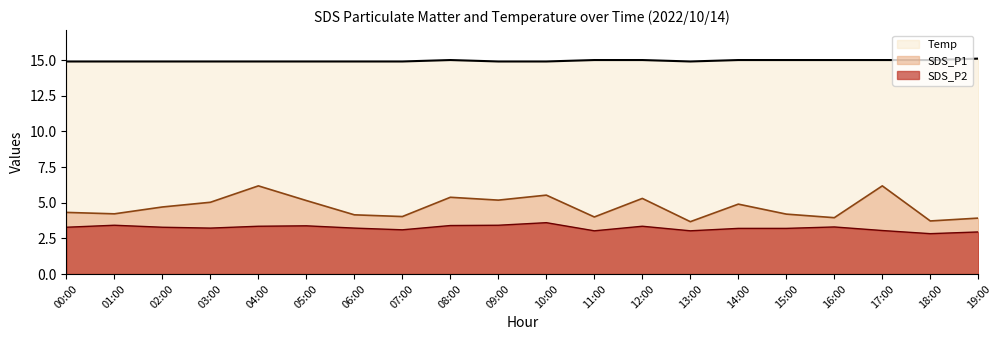

Reading left to right, what are all the values shown in this chart?

SDS_P1: 00:00=4.3	01:00=4.2	02:00=4.7	03:00=5.0	04:00=6.2	05:00=5.2	06:00=4.2	07:00=4.0	08:00=5.4	09:00=5.2	10:00=5.5	11:00=4.0	12:00=5.3	13:00=3.7	14:00=4.9	15:00=4.2	16:00=4.0	17:00=6.2	18:00=3.7	19:00=3.9
SDS_P2: 00:00=3.3	01:00=3.4	02:00=3.3	03:00=3.2	04:00=3.4	05:00=3.4	06:00=3.2	07:00=3.1	08:00=3.4	09:00=3.4	10:00=3.6	11:00=3.0	12:00=3.4	13:00=3.0	14:00=3.2	15:00=3.2	16:00=3.3	17:00=3.0	18:00=2.8	19:00=3.0
Temp: 00:00=14.9	01:00=14.9	02:00=14.9	03:00=14.9	04:00=14.9	05:00=14.9	06:00=14.9	07:00=14.9	08:00=15.0	09:00=14.9	10:00=14.9	11:00=15.0	12:00=15.0	13:00=14.9	14:00=15.0	15:00=15.0	16:00=15.0	17:00=15.0	18:00=15.0	19:00=15.1